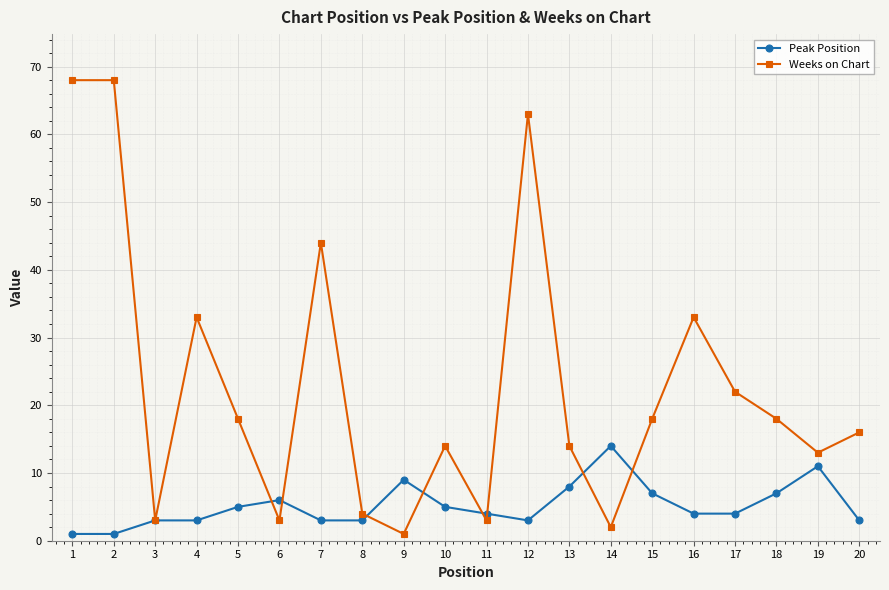

How many lines are shown in the chart?

2